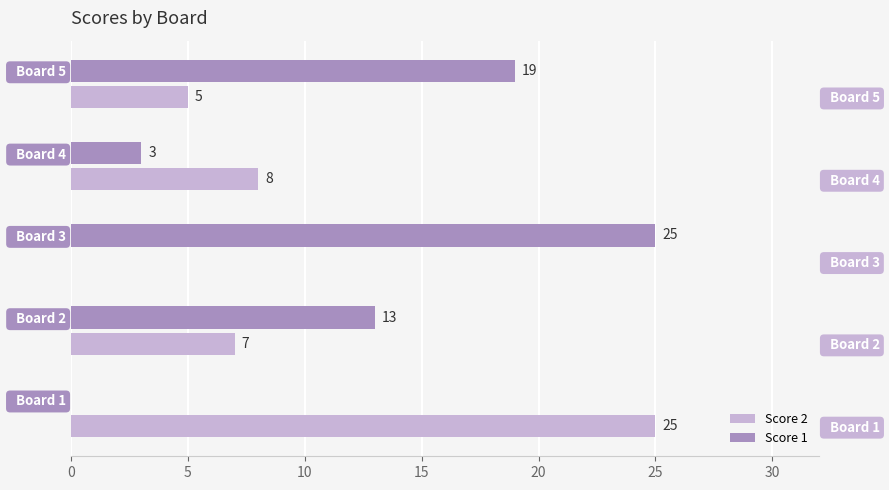

At how many categories does at least one series exceed 11?

4